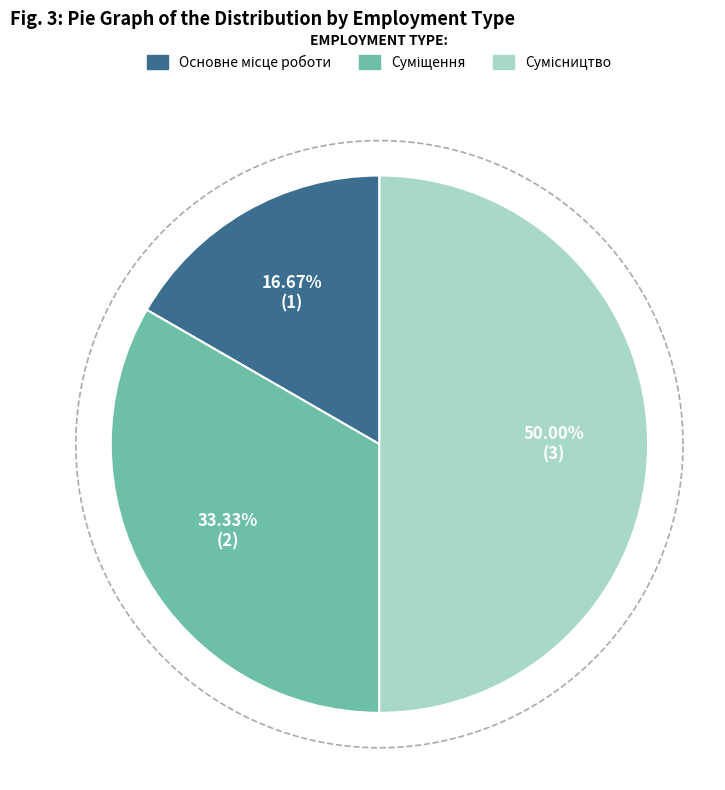

What is the largest slice in the pie chart?

Сумісництво